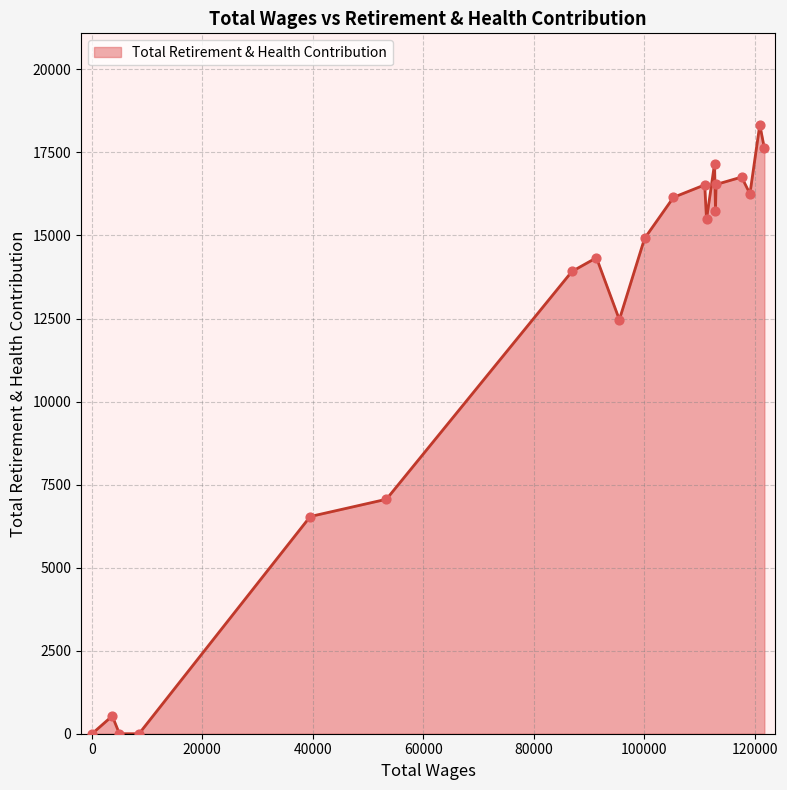

What is the maximum value shown in the chart?

18335